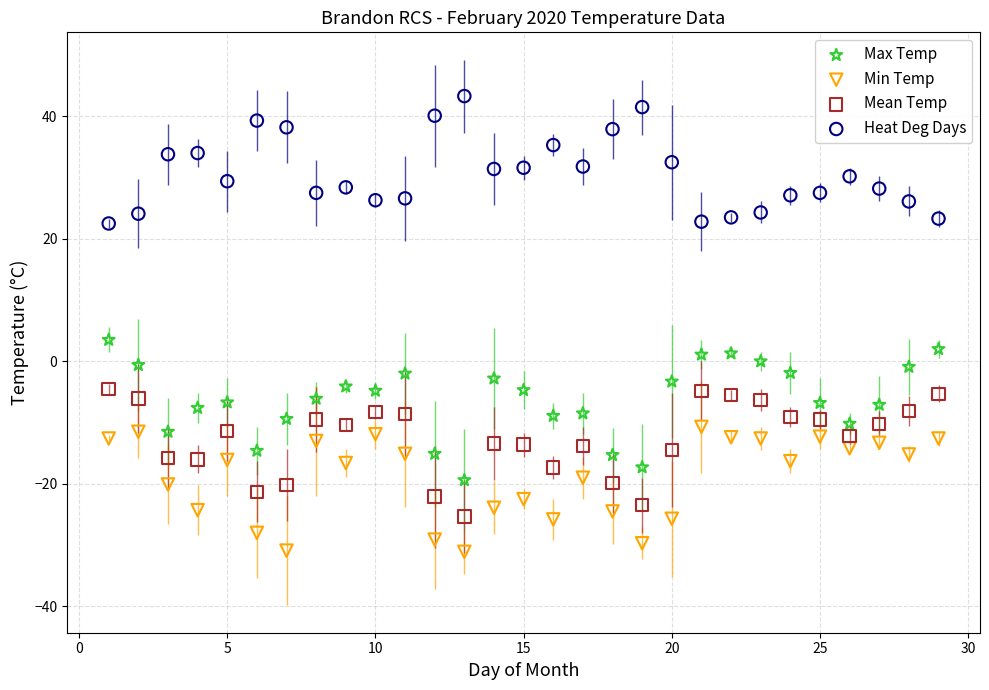

Which series contains the highest Y value?

Heat Deg Days